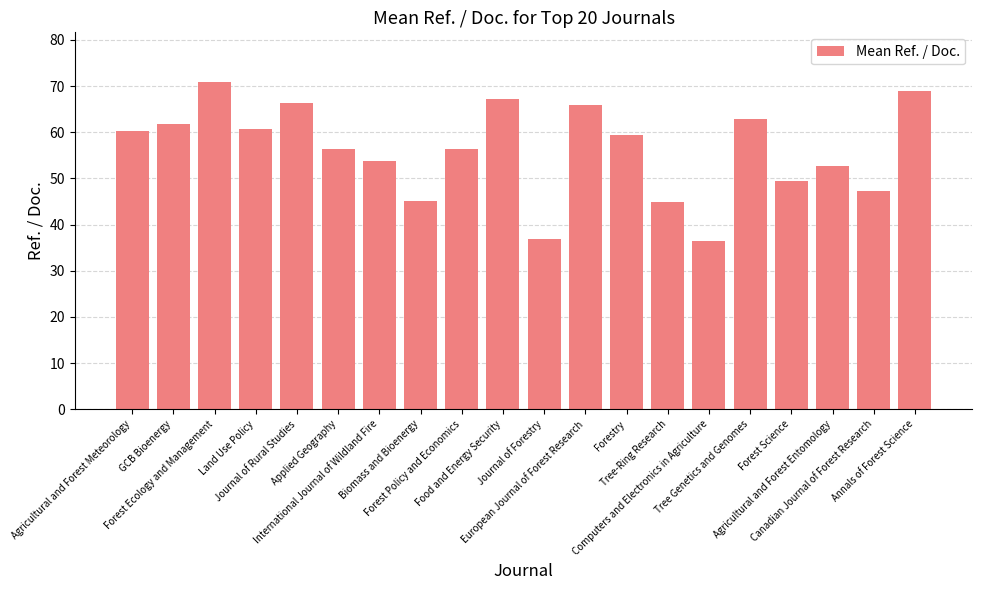

What is the smallest value displayed?

36.4